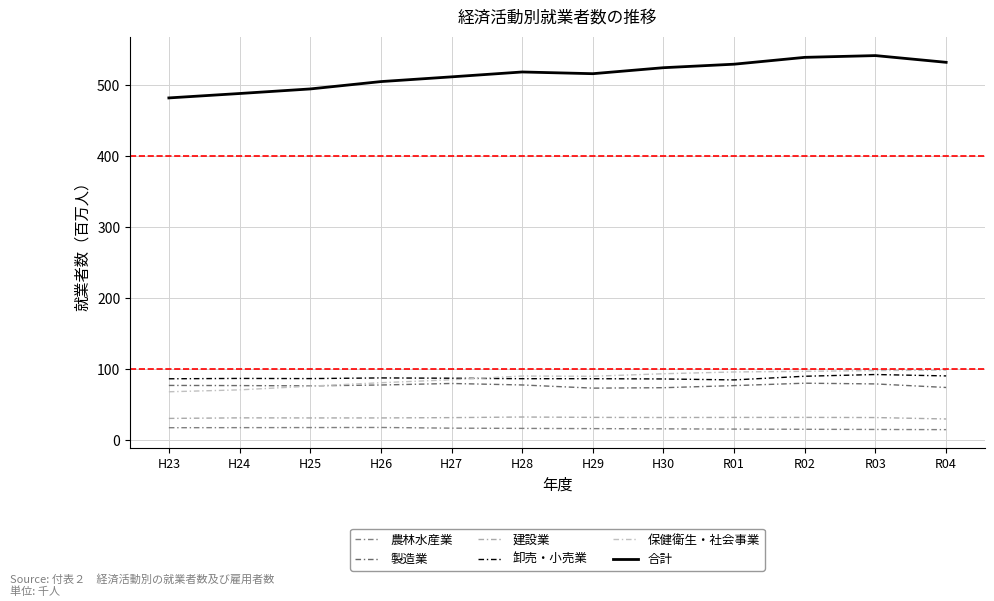

How many distinct data groups are displayed?

6